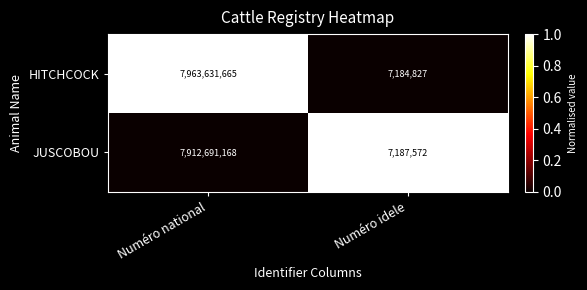

What is the approximate value of JUSCOBOU at Numéro national, to the nearest 100?

7912691200